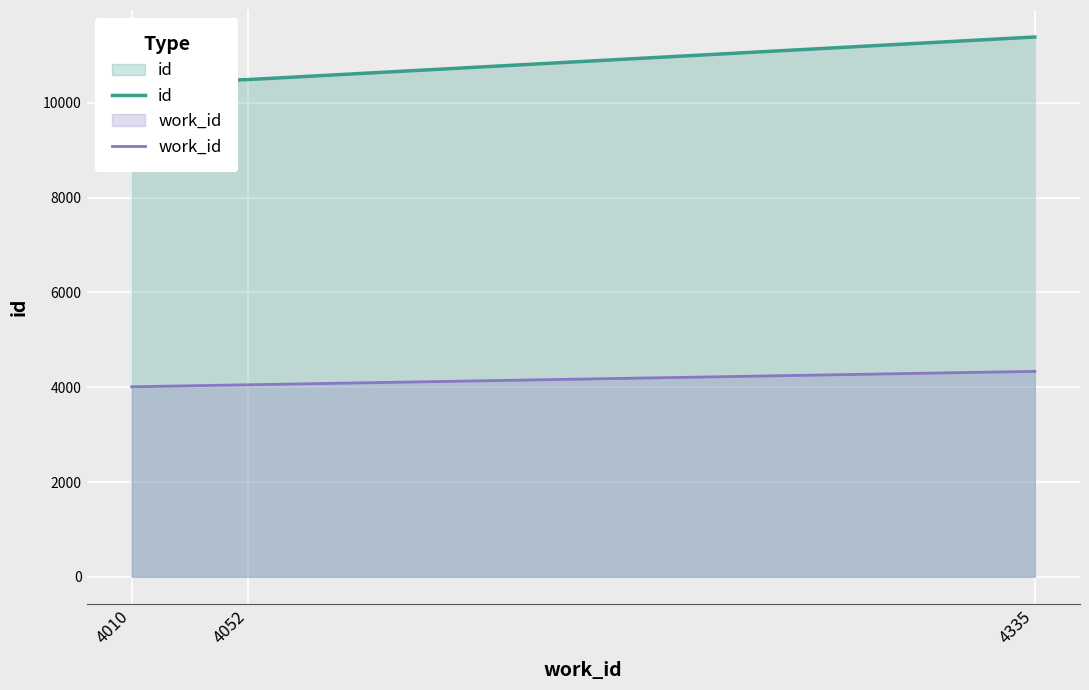

How many work_id values are between 4010 and 4335?

3